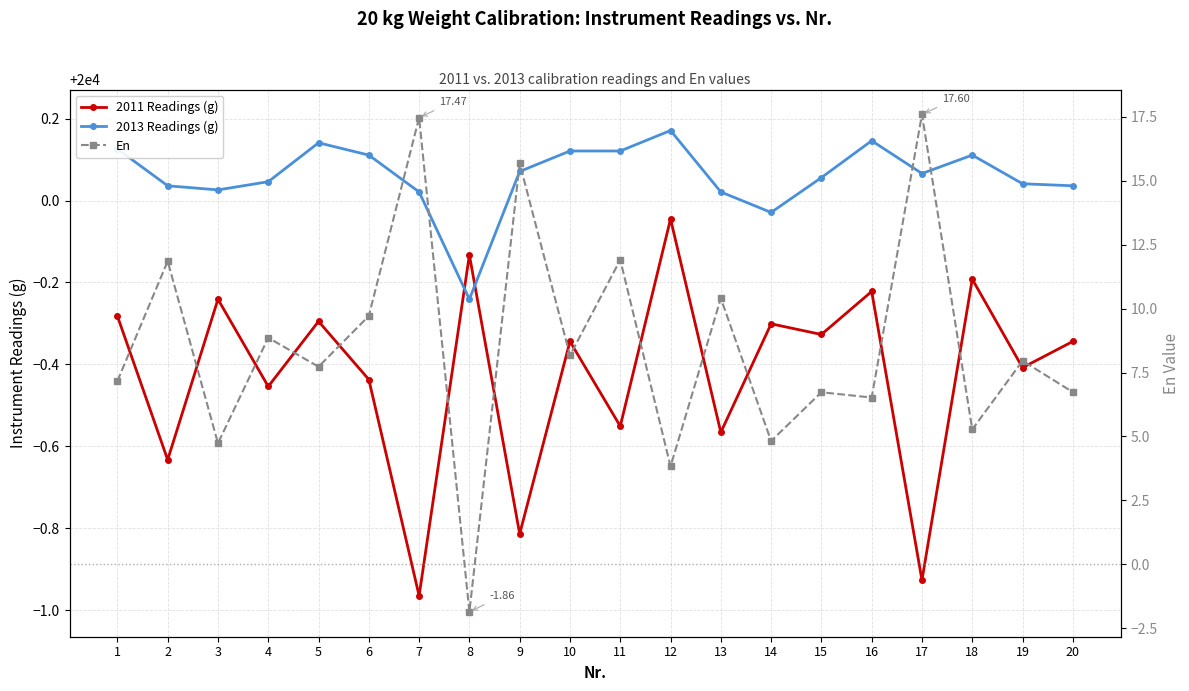

What is the difference between the highest and lowest values at 3?

19995.3